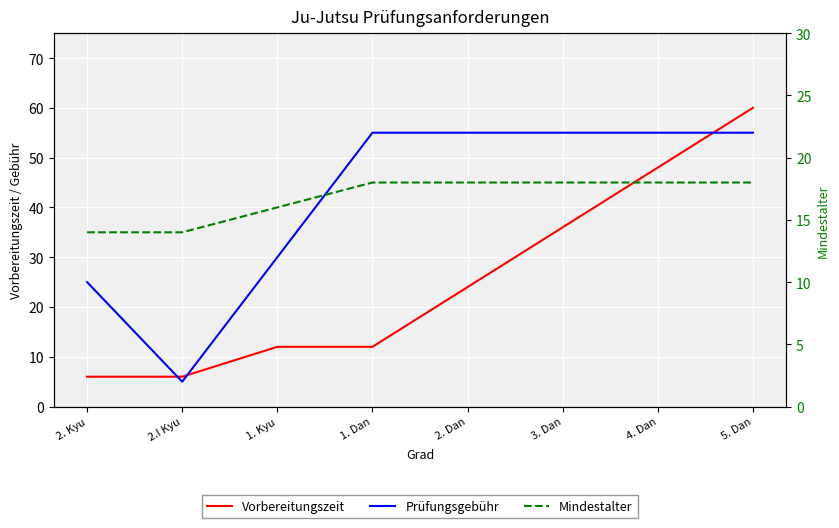

At which label is Prüfungsgebühr closest to 30?

1. Kyu